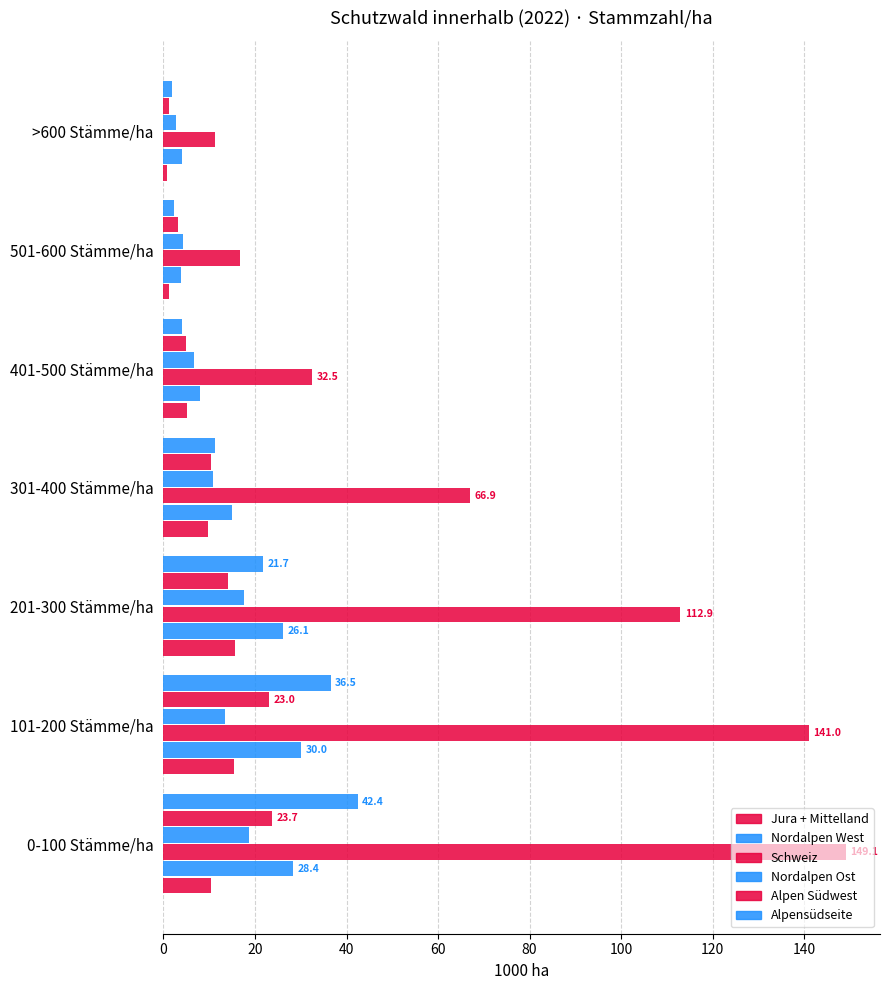

Reading left to right, list all the values displayed in this chart.

Jura + Mittelland: 10.3	15.5	15.7	9.7	5.1	1.2	0.8
Nordalpen West: 28.4	30.0	26.1	14.9	8.0	3.9	4.0
Schweiz: 149.1	141.0	112.9	66.9	32.5	16.7	11.2
Nordalpen Ost: 18.6	13.4	17.6	10.9	6.6	4.3	2.7
Alpen Südwest: 23.7	23.0	14.2	10.4	4.9	3.2	1.2
Alpensüdseite: 42.4	36.5	21.7	11.3	4.1	2.3	1.8